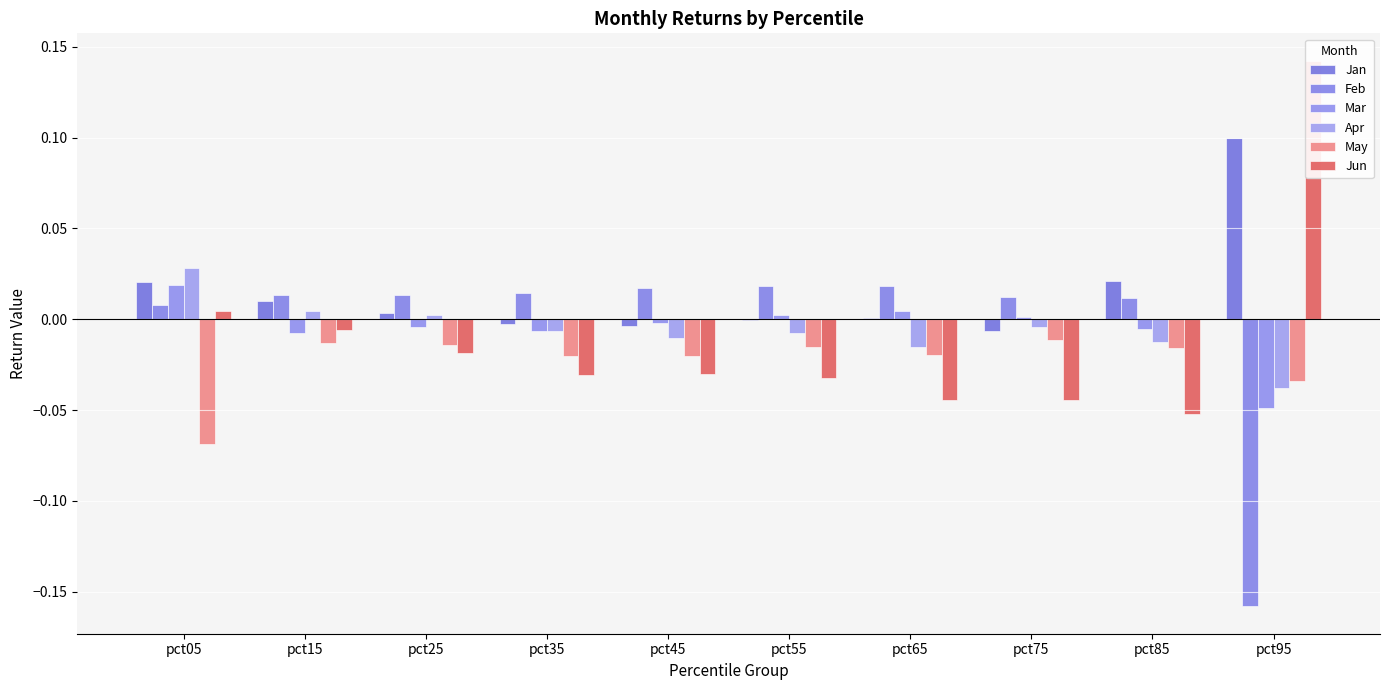

How many data points in Jan are less than 0?

4